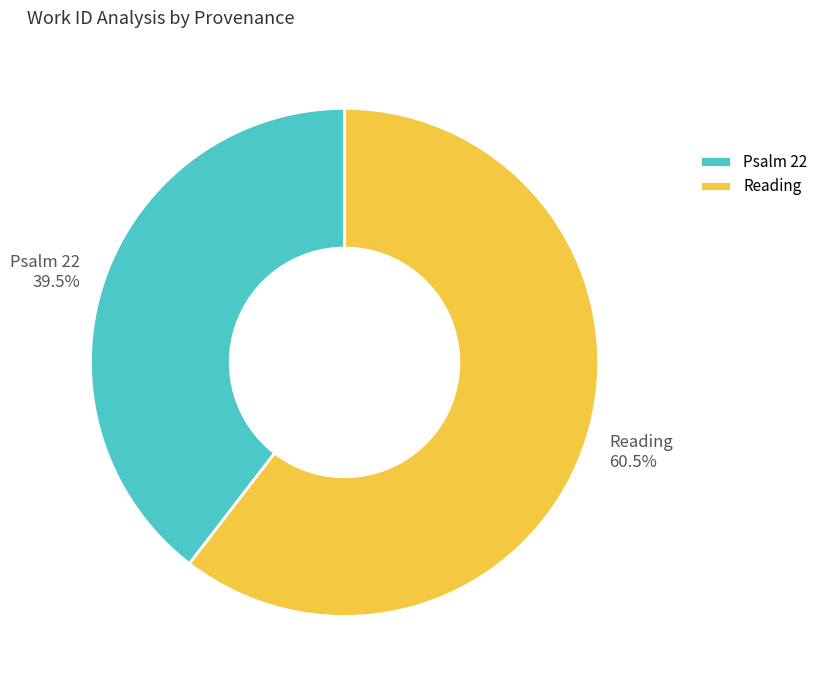

Which slice represents more than half of the pie?

Reading